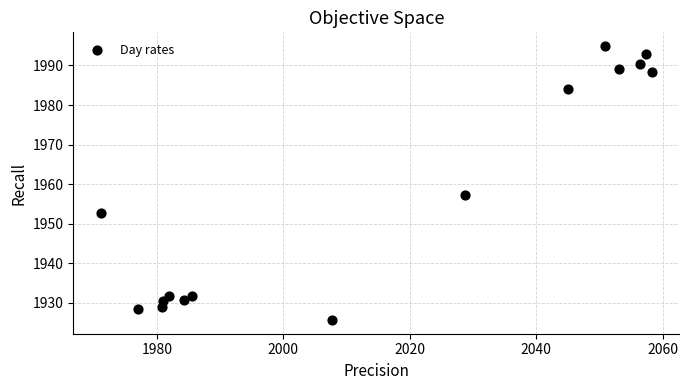

What is the range of X values (max minus min)?

87.1